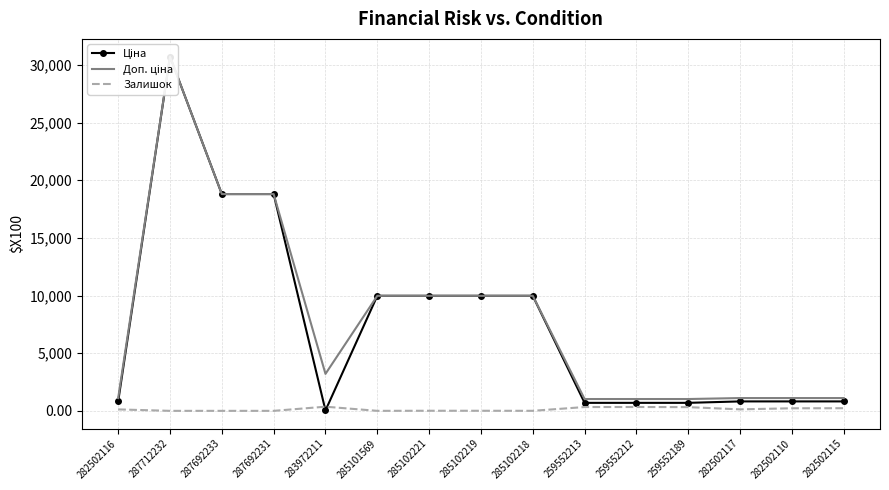

True or false: Доп. ціна has more than 2 interior local peaks.

False